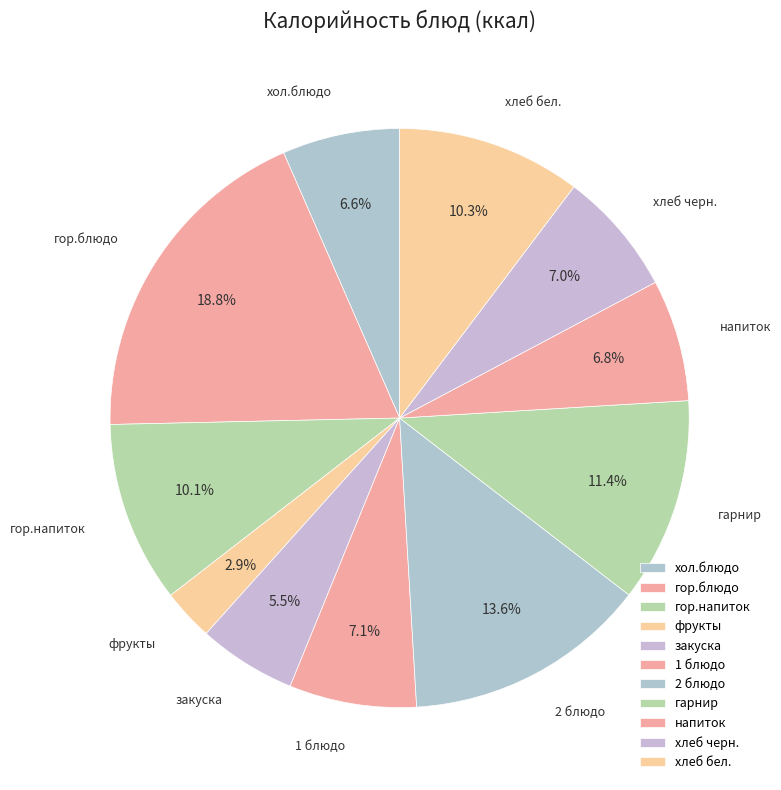

What percentage is NOT represented by гор.напиток?

89.9%